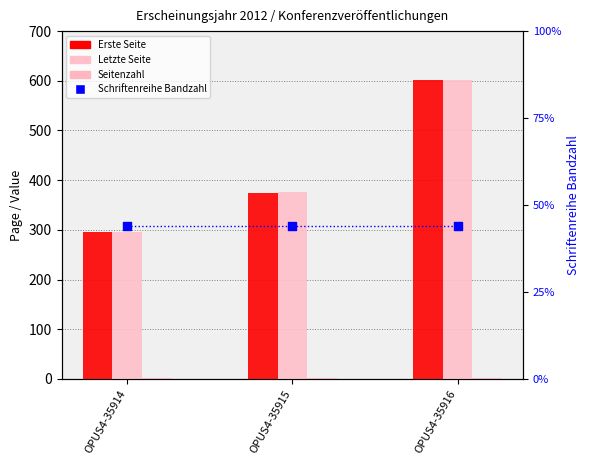

At how many categories does at least one series exceed 22?

3